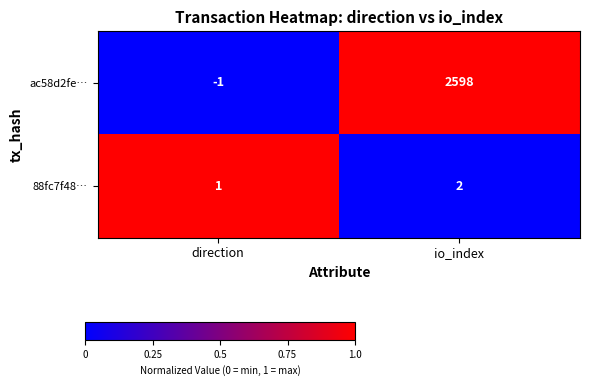

What is the difference between the ac58d2fe… values at direction and io_index?

2599